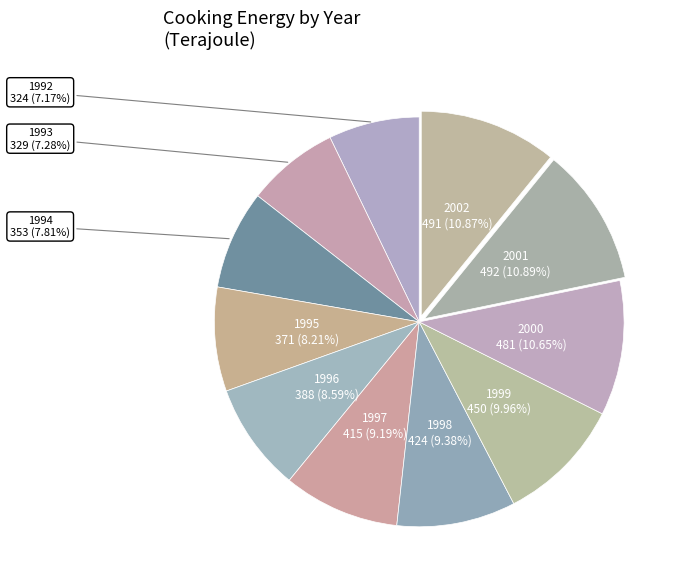

Between 1999 and 1995, which is larger?

1999